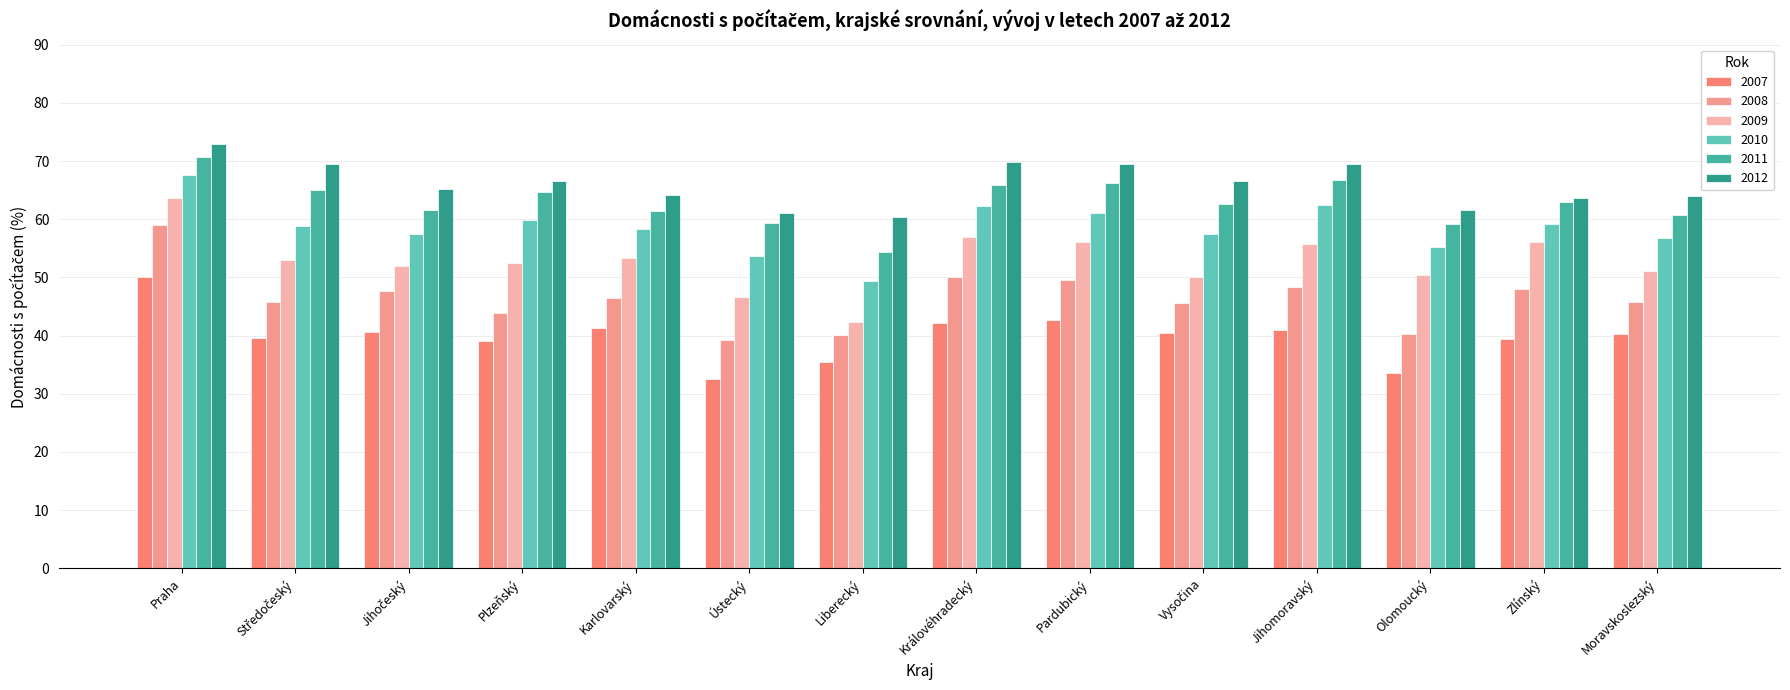

The 2007 series shows 56.2 at Olomoucký. True or false?

False